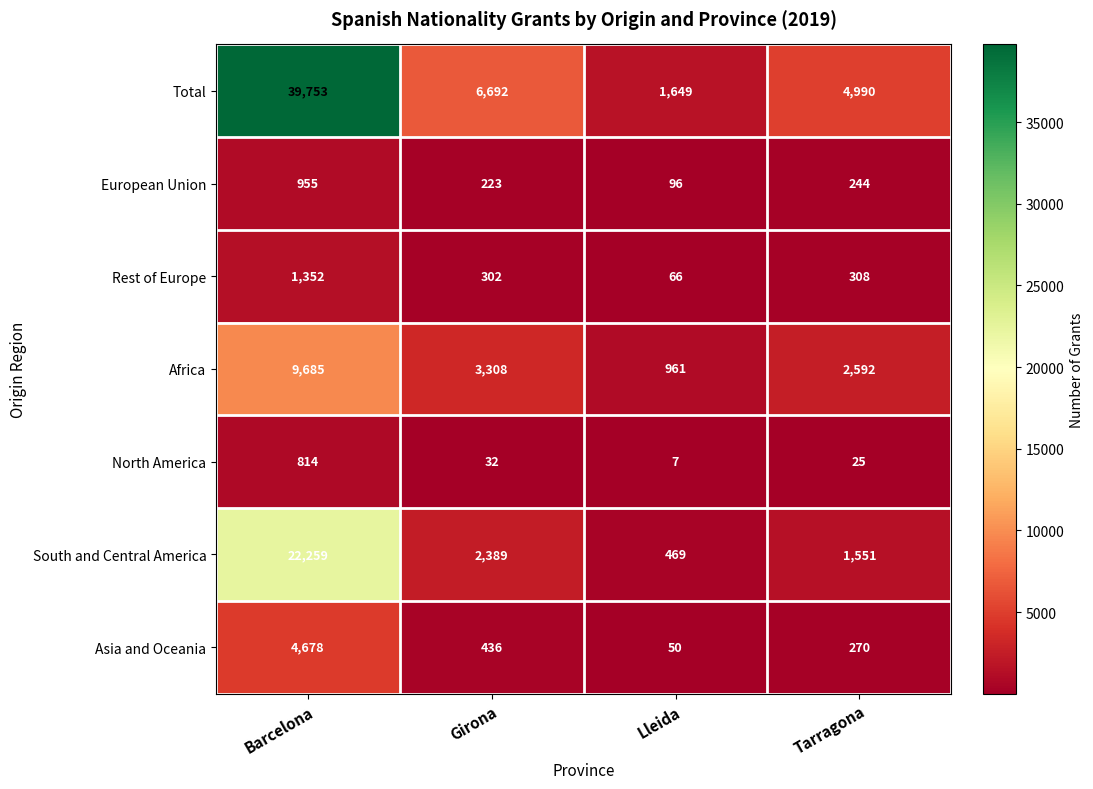

What is the total value across all series at Barcelona?

79496